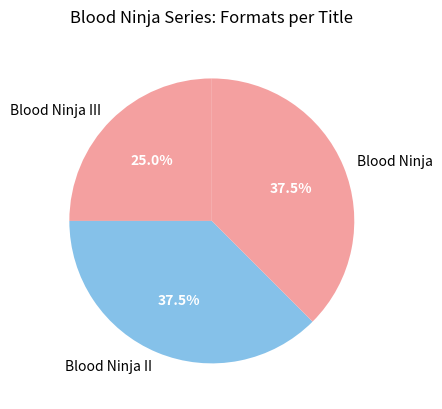

Approximately how many times larger is the value at Blood Ninja III compared to Blood Ninja?

0.7